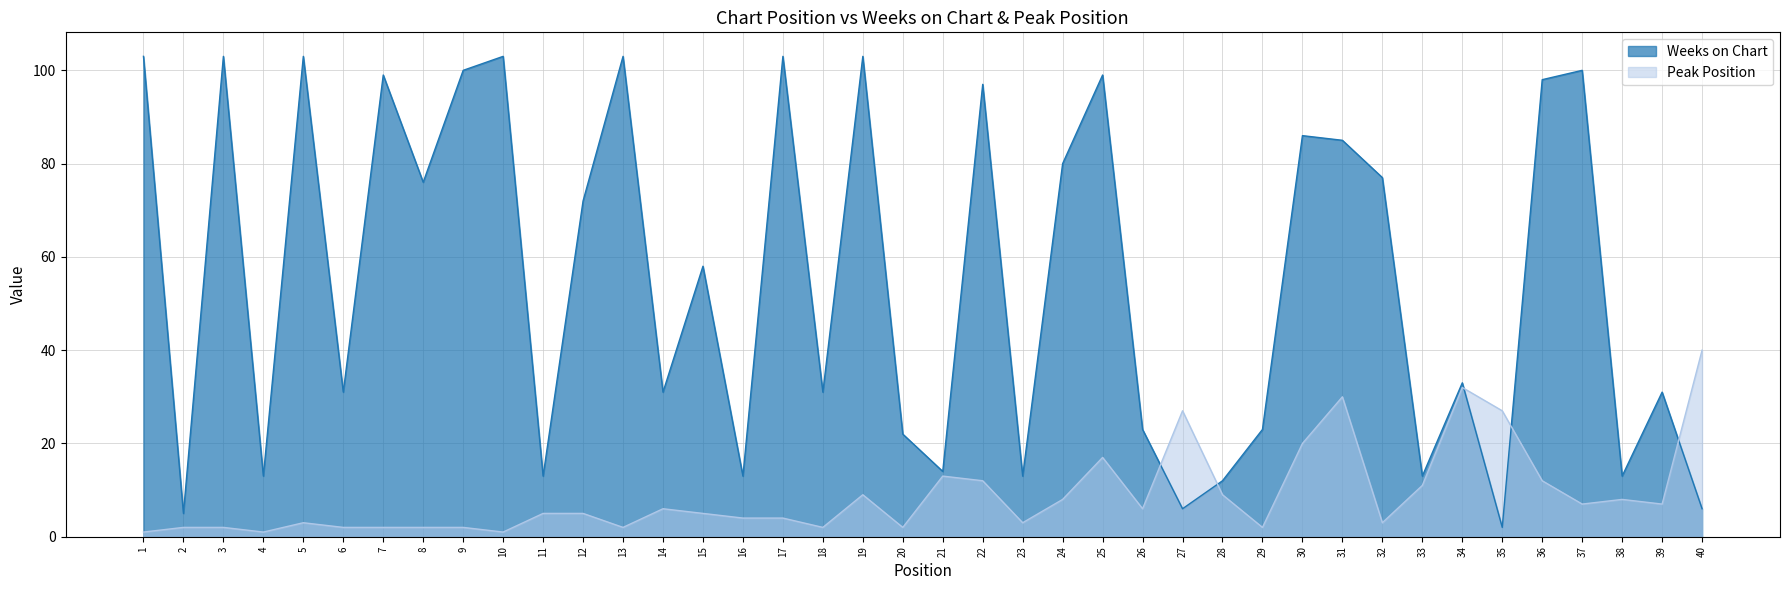

Where is Peak Position nearest to the value 20?

30